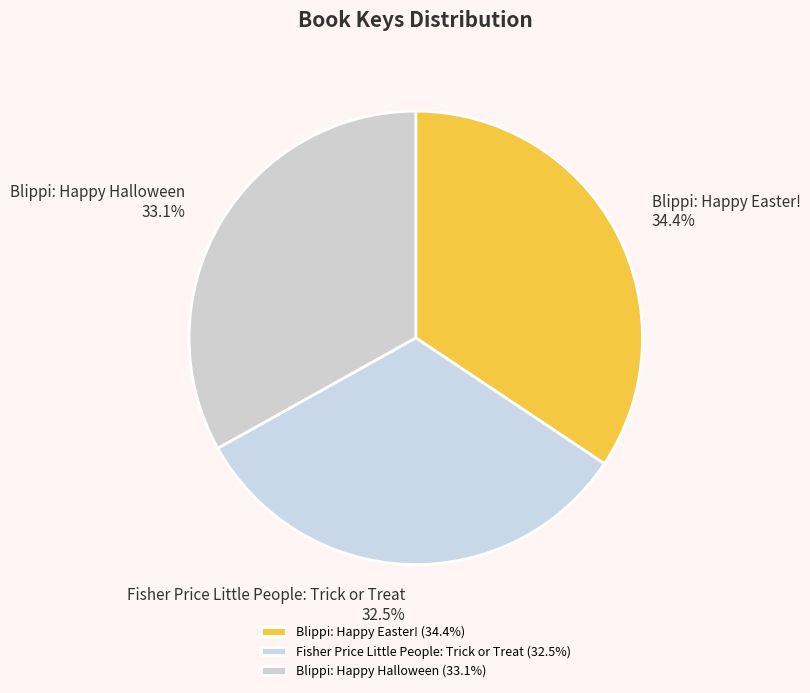

What percentage do Blippi: Happy Easter! and Fisher Price Little People: Trick or Treat together represent?

66.9%